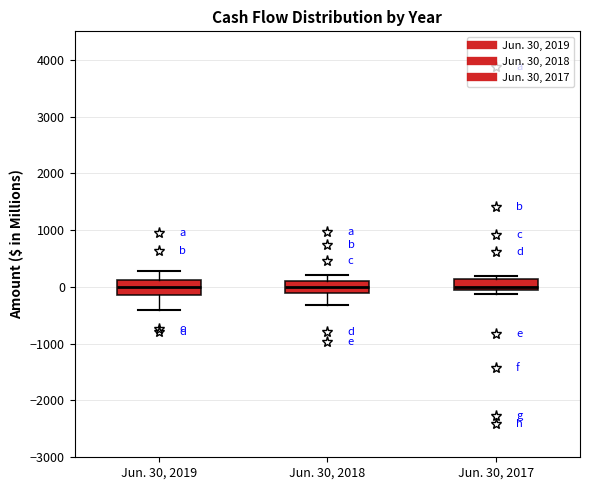

Reading left to right, read every box against the y-axis: the position of its median line, the range the box covers, and the ends of its whiskers. The values are not printed on the chart, so give them approximately, as read against the axis.

Jun. 30, 2019: median 0, box -100 to 100, whiskers -400 to 300
Jun. 30, 2018: median 0, box -100 to 100, whiskers -300 to 200
Jun. 30, 2017: median 0, box -100 to 100, whiskers -100 (just below the box's lower edge) to 200